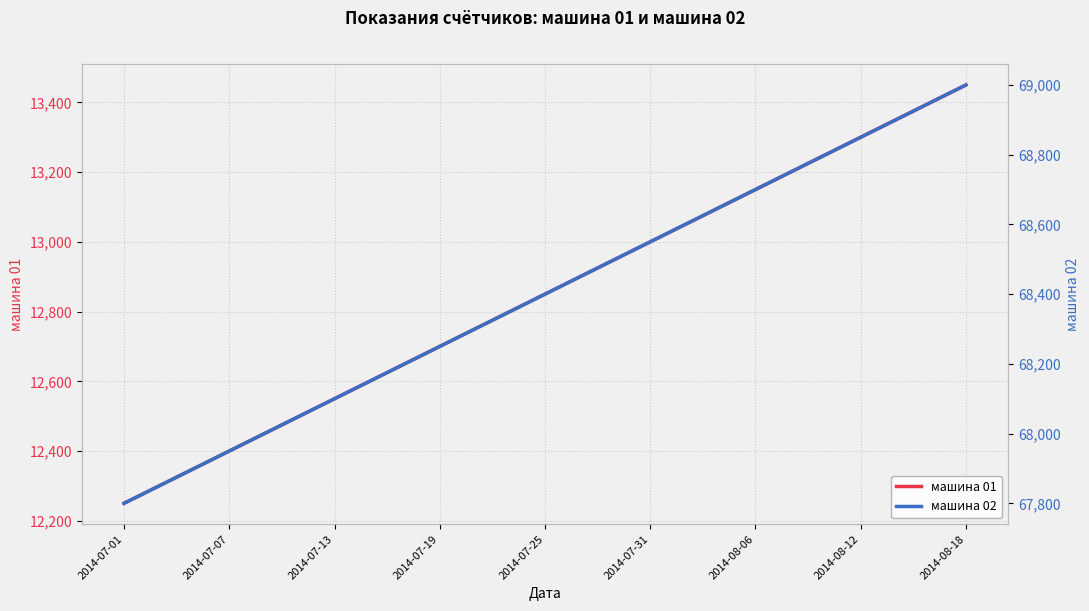

At how many categories does at least one series exceed 15638?

17